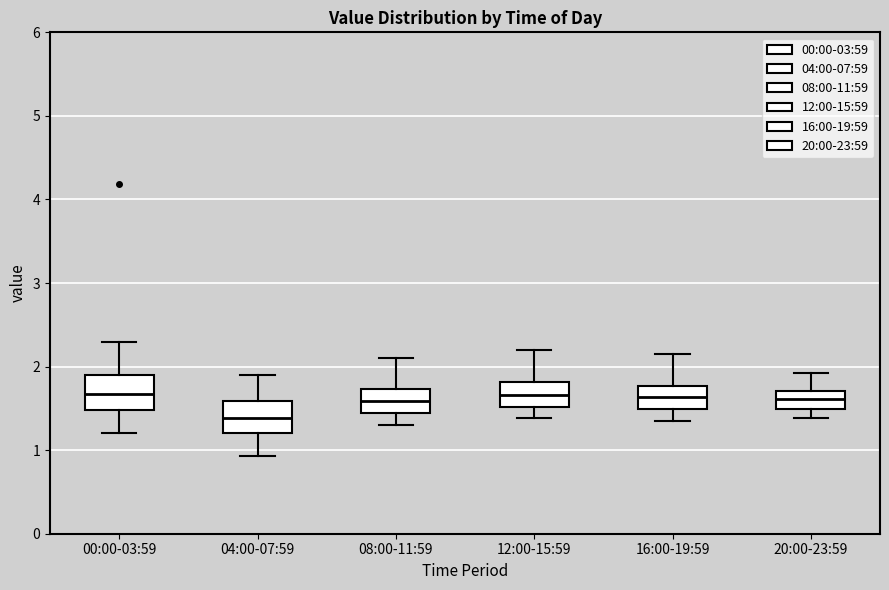

Where does the upper whisker of the box for 08:00-11:59 end on the y-axis? The values are not printed on the chart, so give them approximately, as read against the axis.

2.1